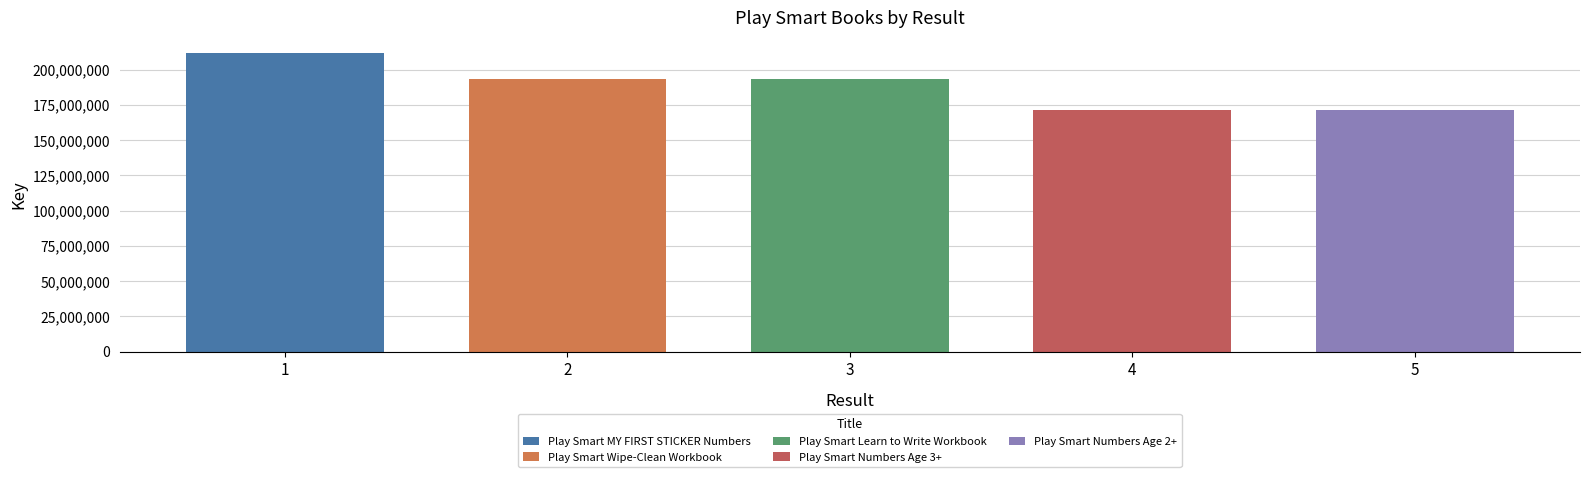

What is the value of the 4th bar from the left?

171120698